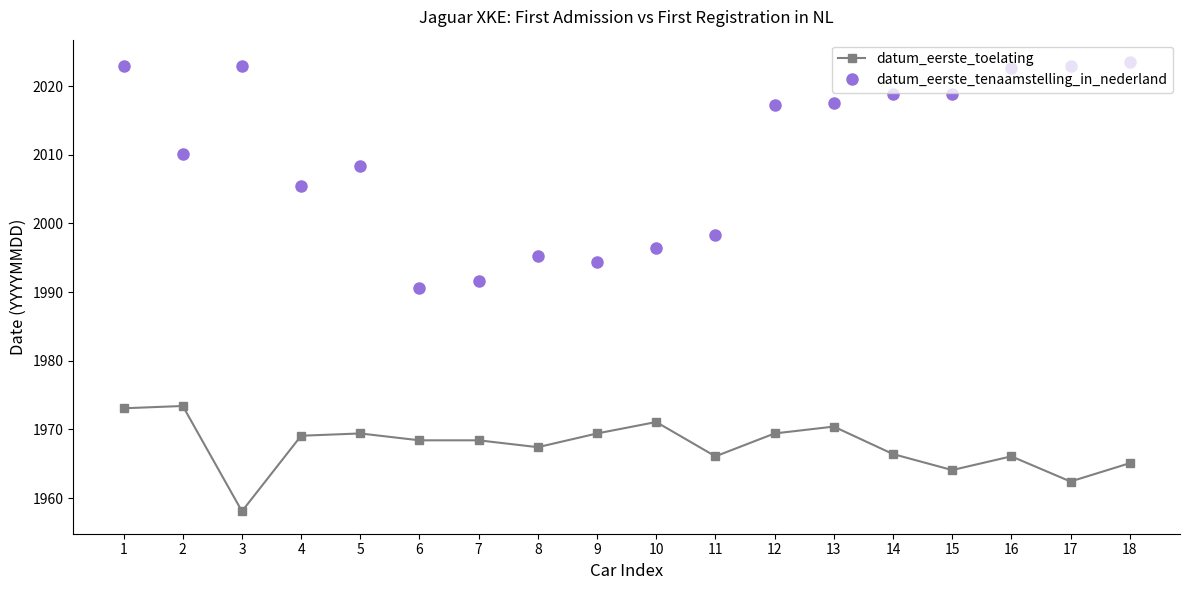

At how many categories does at least one series exceed 1993?

16